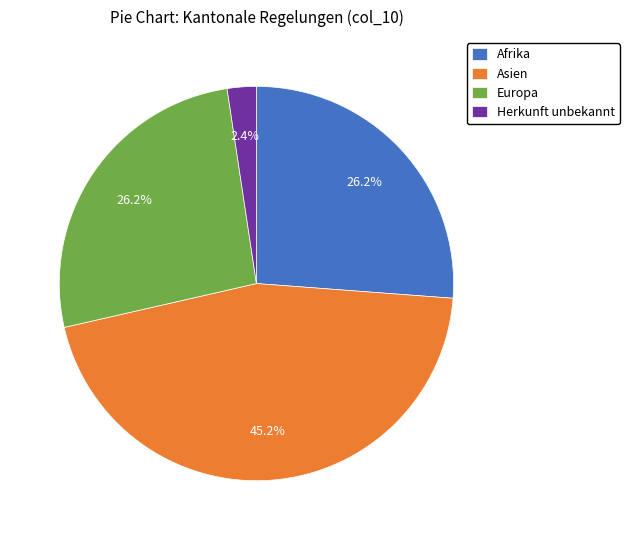

To the nearest percent, what portion does Herkunft unbekannt represent?

2%